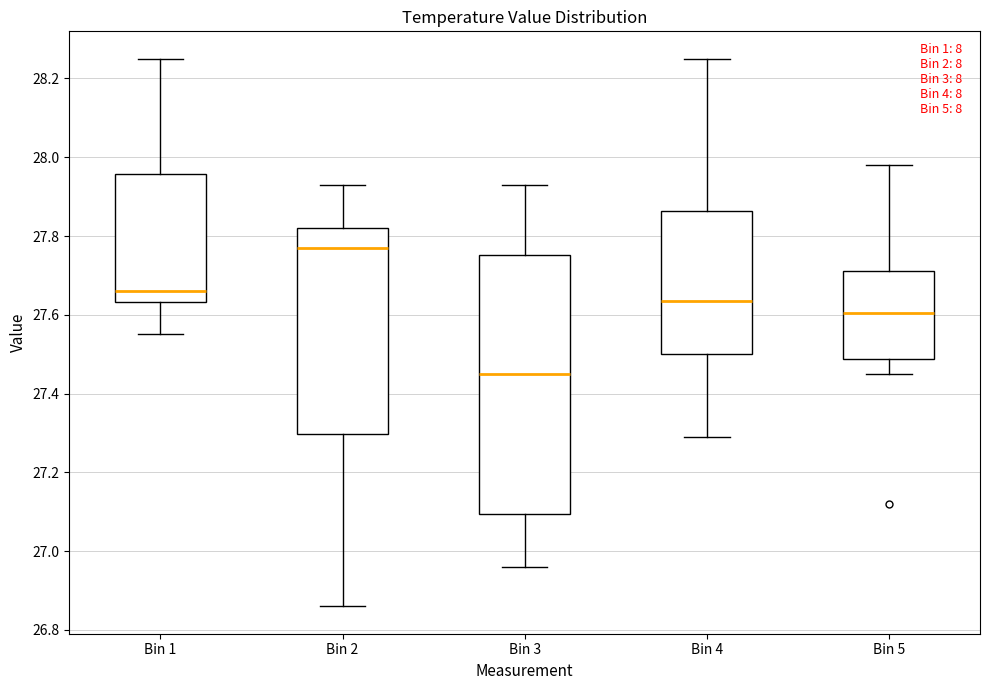

Which box has the highest median line?

Bin 2